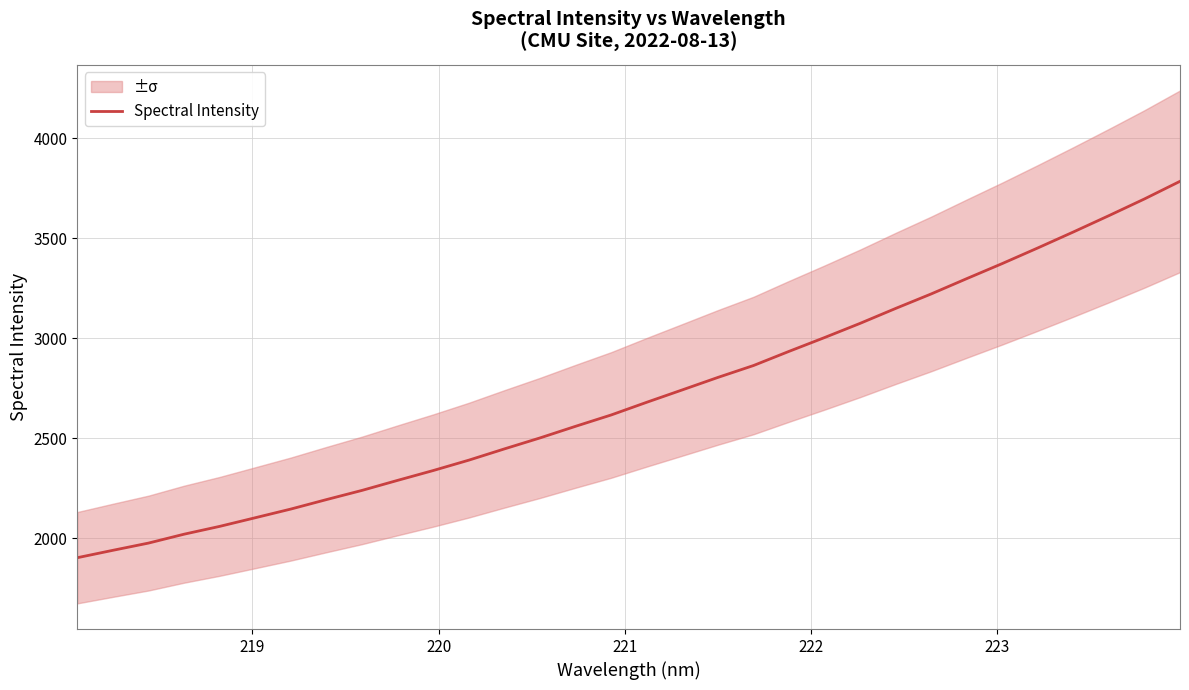

What is the sum of all values?

86942.8